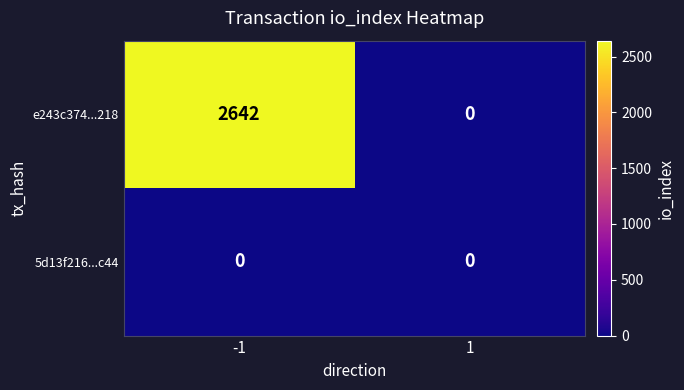

Which series has the widest spread of values?

e243c374...218